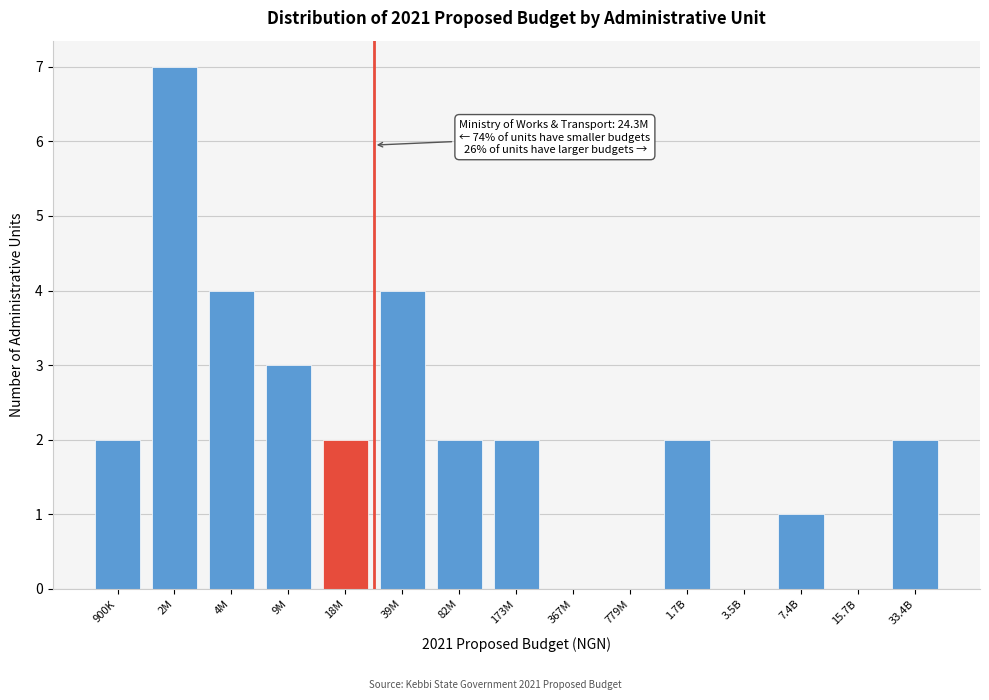

Reading left to right, transcribe all the data shown in this chart.

900K=2	2M=7	4M=4	9M=3	18M=2	39M=4	82M=2	173M=2	367M=0	779M=0	1.7B=2	3.5B=0	7.4B=1	15.7B=0	33.4B=2